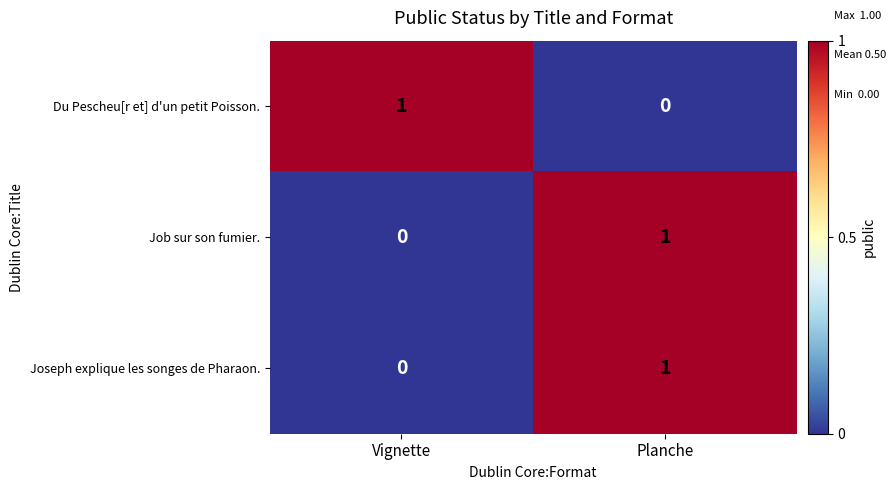

Is the value of Job sur son fumier. at Vignette greater than the value of Joseph explique les songes de Pharaon. at Planche?

No